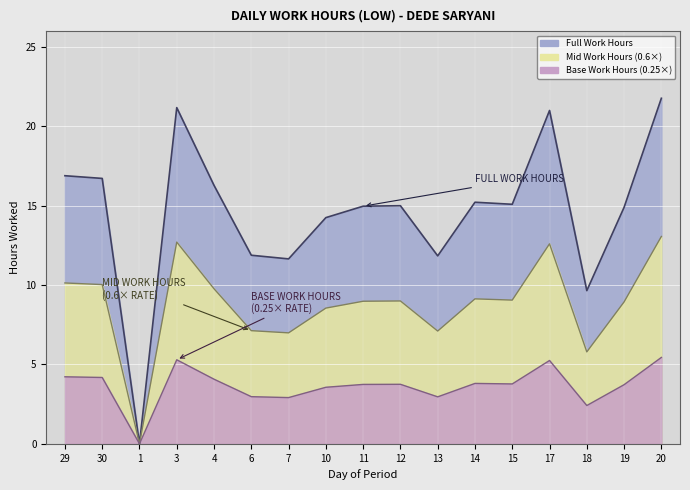

At which label is the value closest to 10?

18